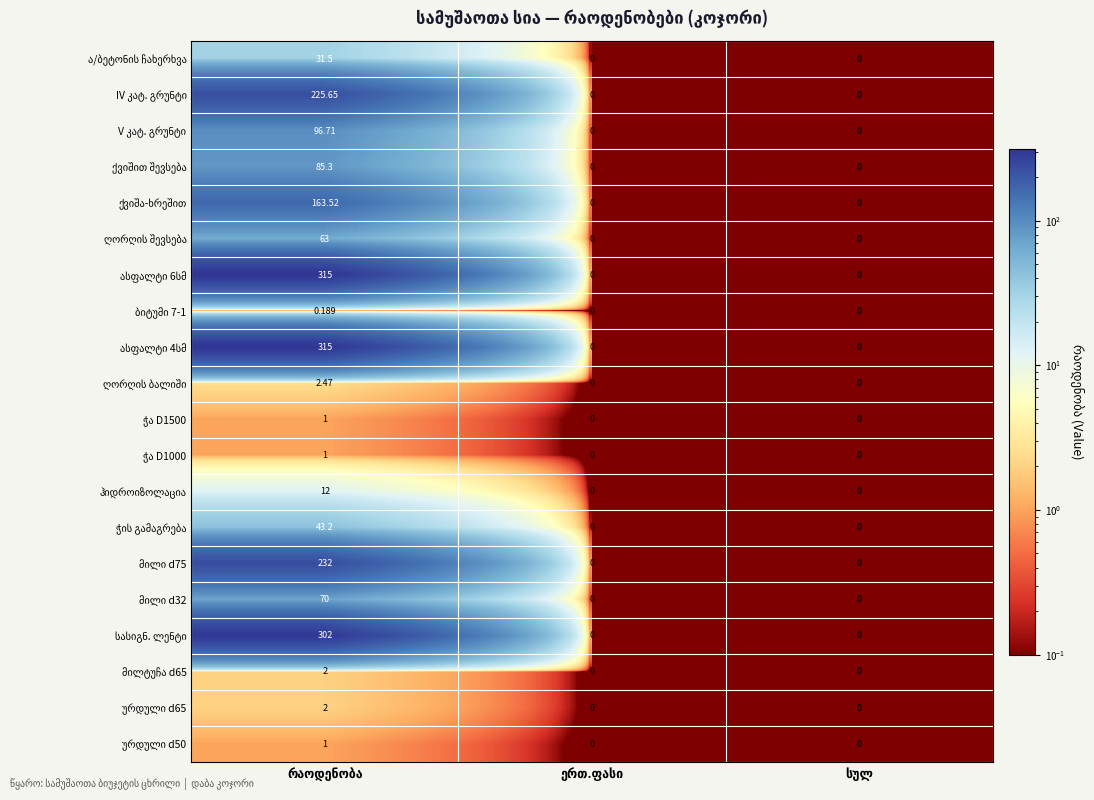

At which category is the sum across all series the highest?

რაოდენობა